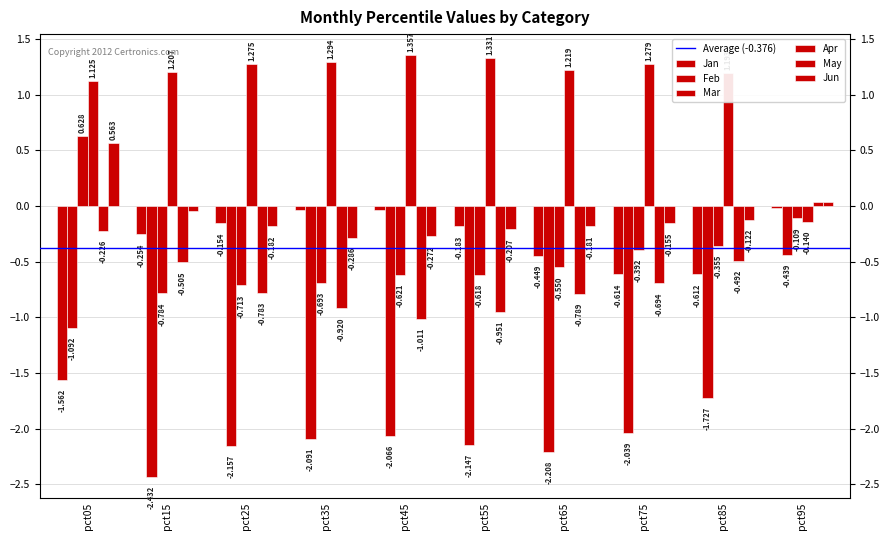

List the series in order of their peak value, highest first.

Apr, Mar, Jun, May, Jan, Feb